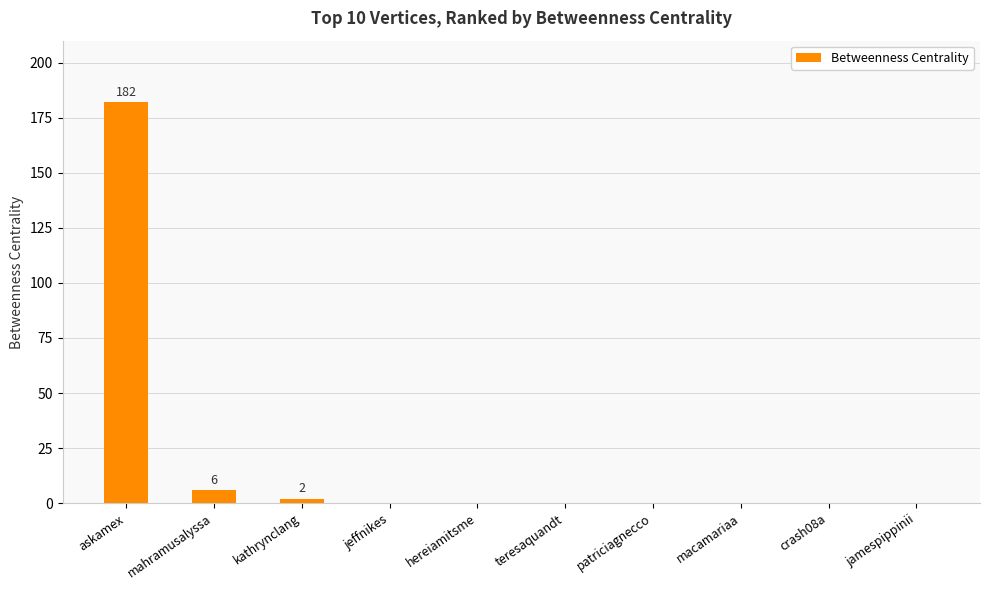

Reading right to left, transcribe all the data shown in this chart.

0	0	0	0	0	0	0	2	6	182